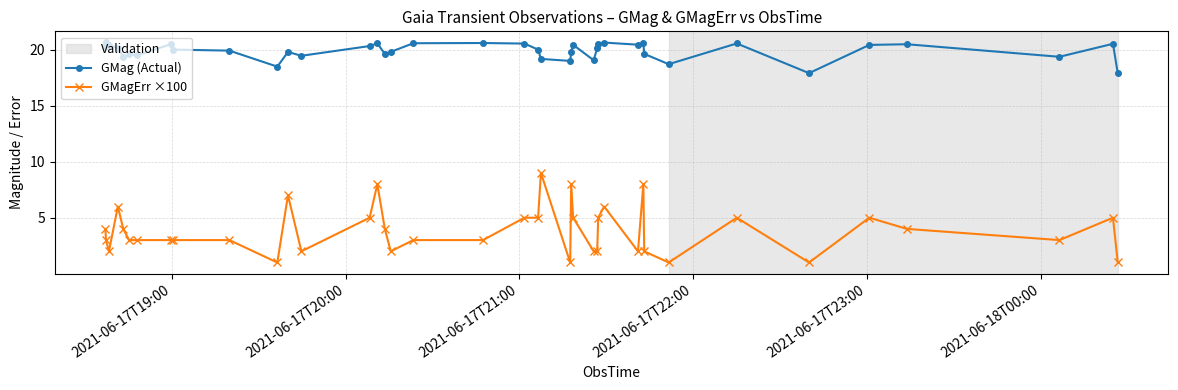

True or false: GMag (Actual) has more than 0 interior local peaks.

True